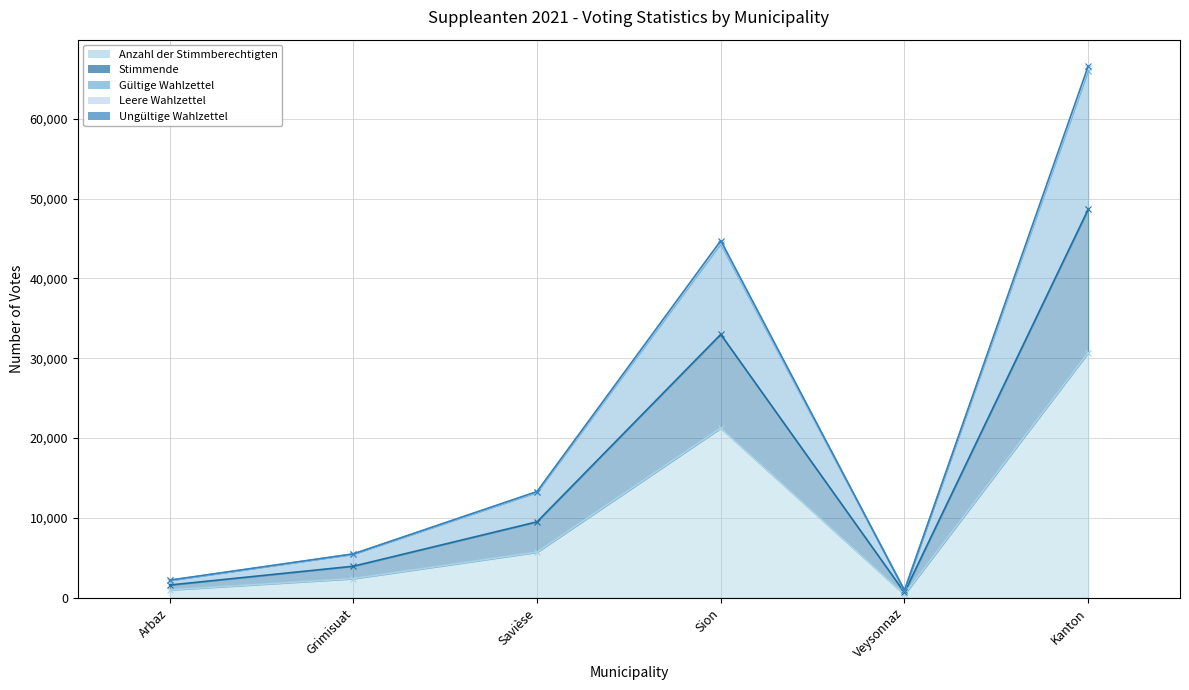

At which label does Stimmende first exceed 13252?

Sion